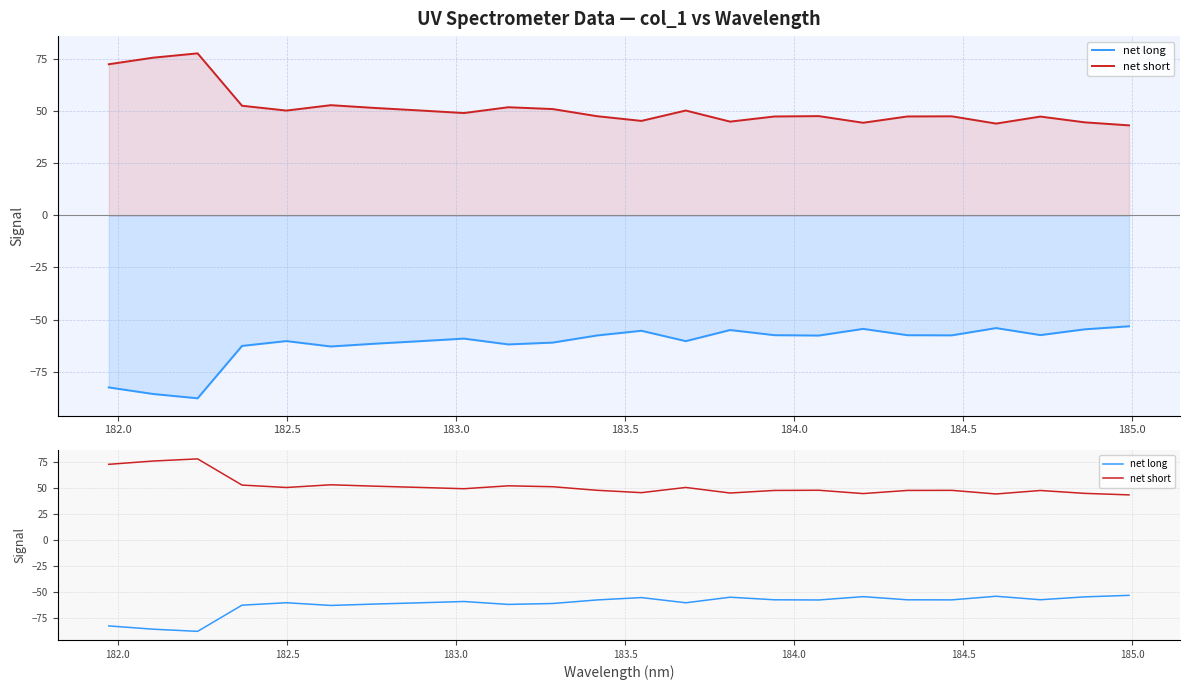

What is the average value of the net long series?

-61.6